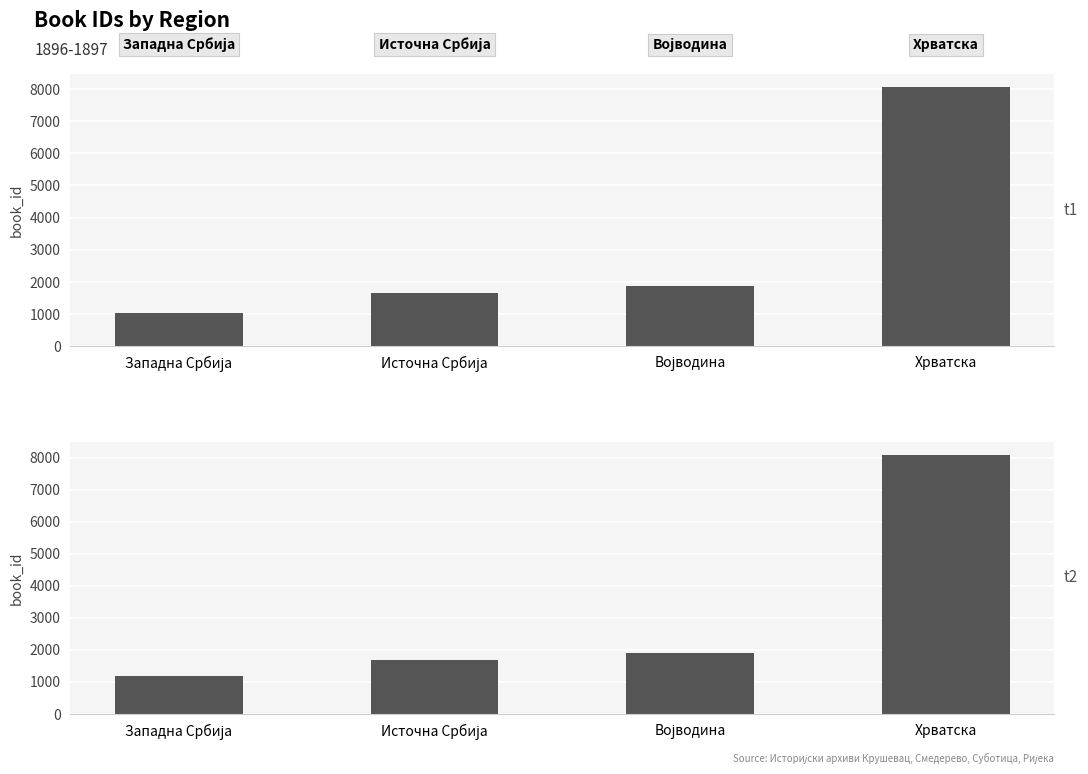

What is the total value across all series at Источна Србија?

3362